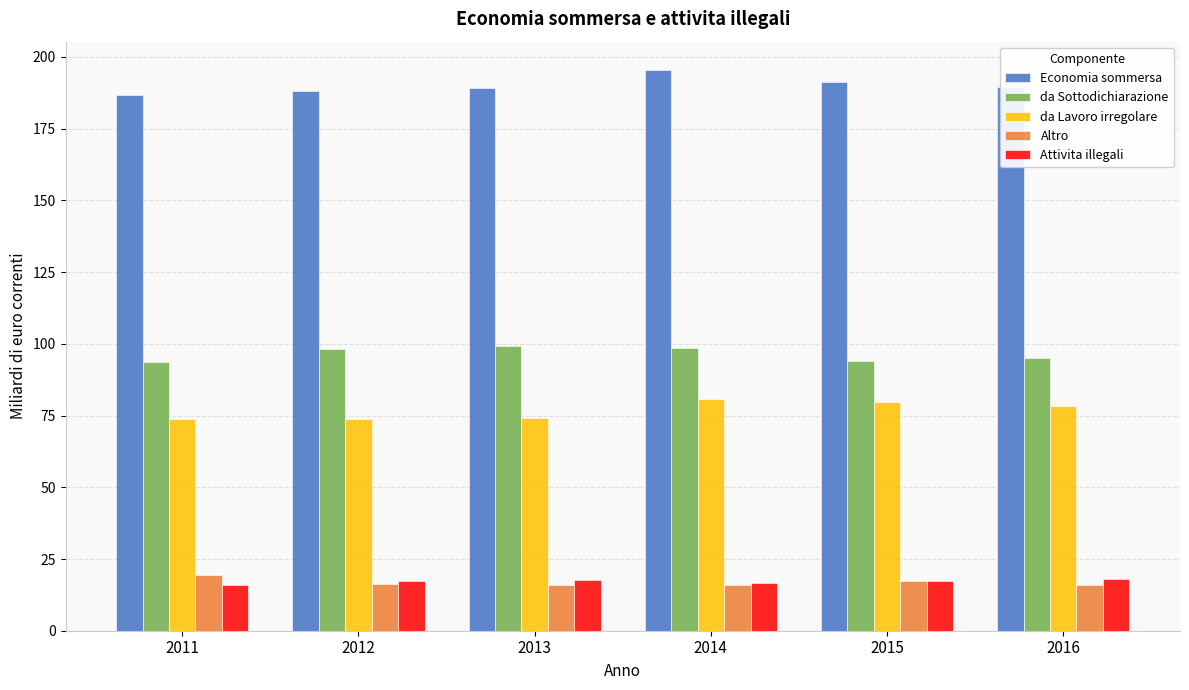

What is the difference between the maximum and minimum values in the da Sottodichiarazione series?

5.5